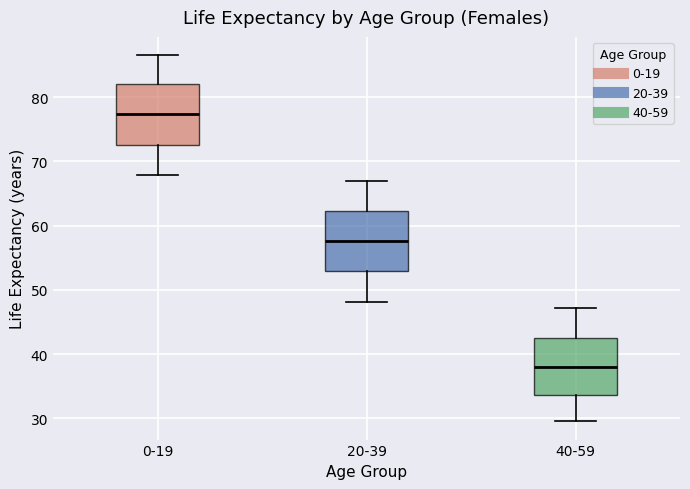

Which box has the lowest median line?

40-59